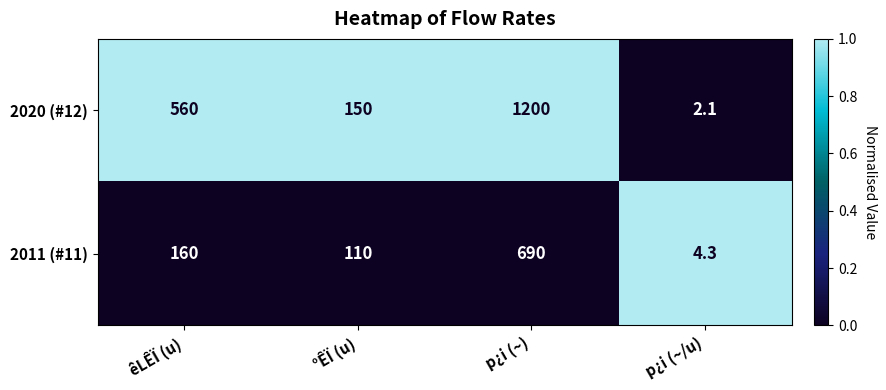

Which series has the widest spread of values?

2020 (#12)